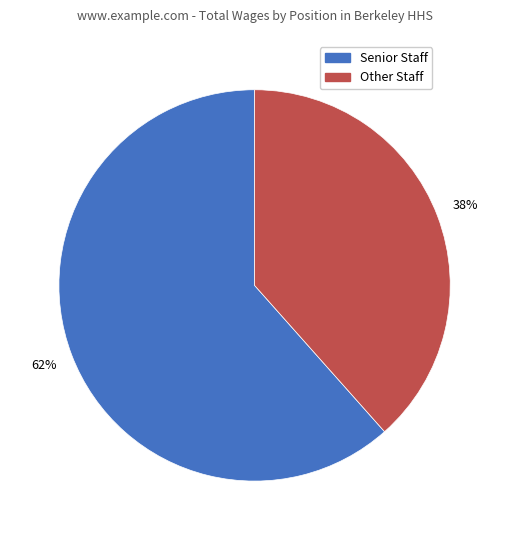

How many slices are in this pie chart?

2